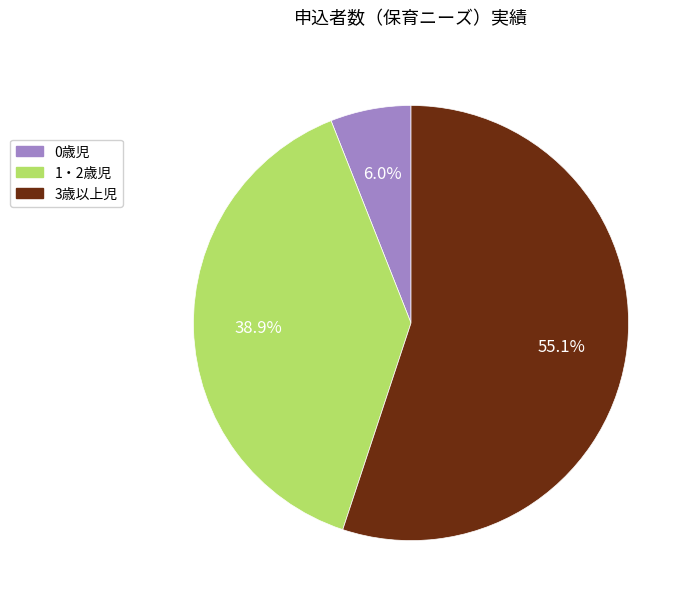

Which category has the smallest portion of the pie?

0歳児